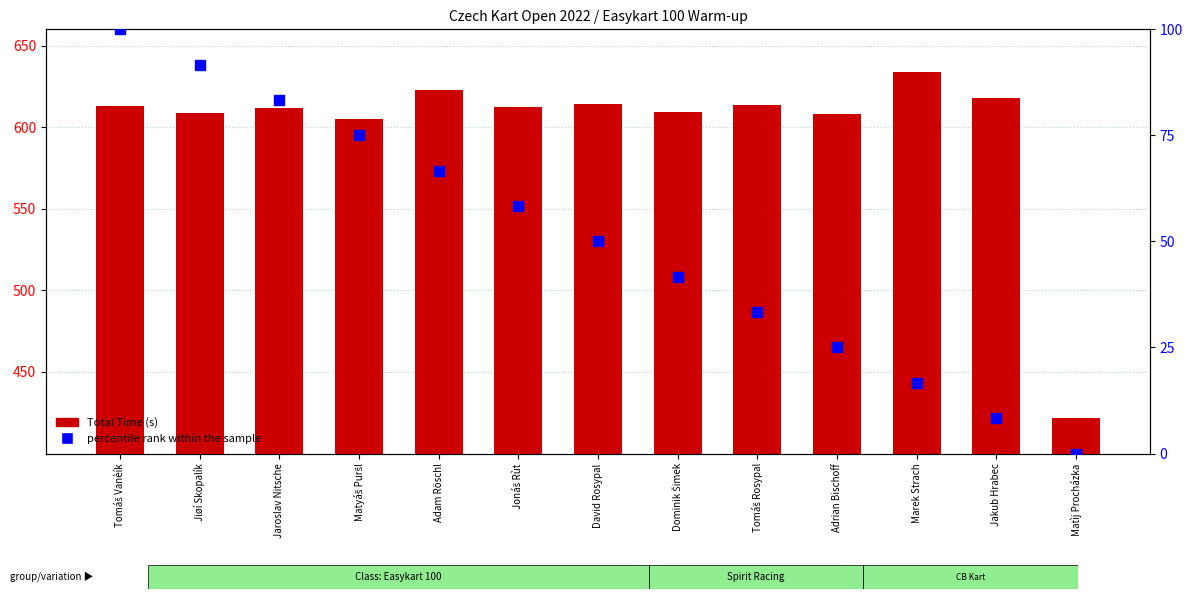

Which series has the widest spread of Y values?

Total Time (s)